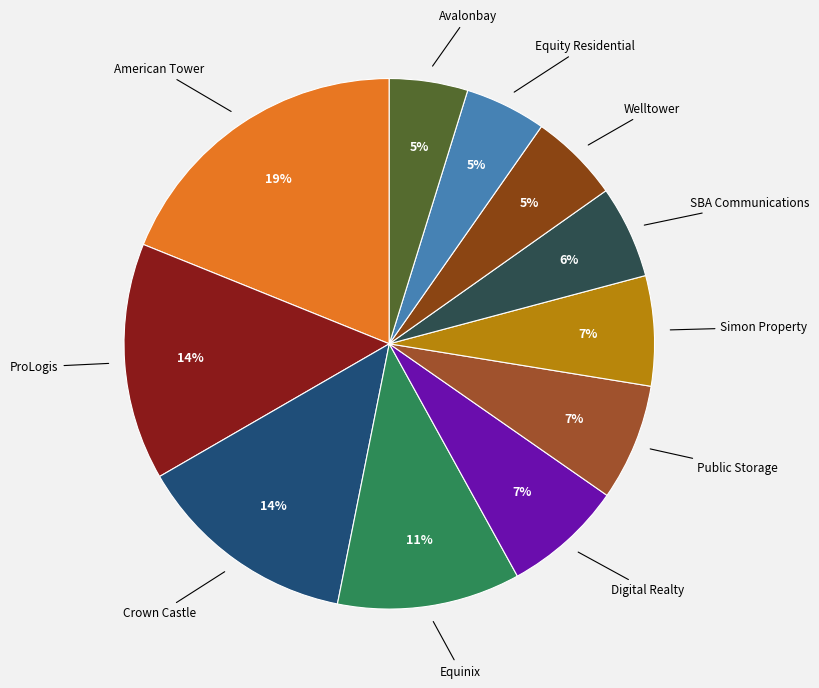

The American Tower slice represents 19% of the pie. True or false?

True